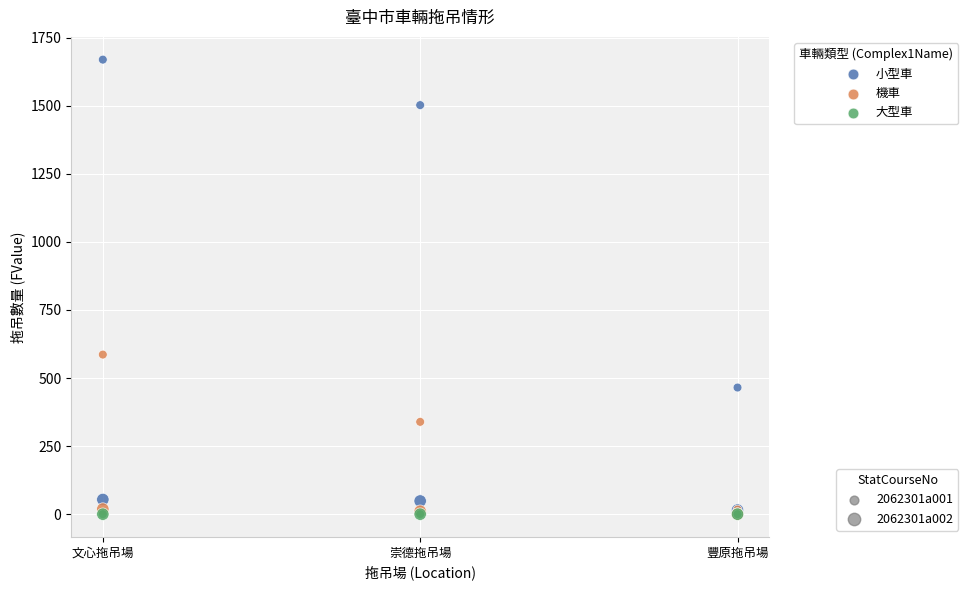

Across all series, what Y value is closest to 834?

586.0